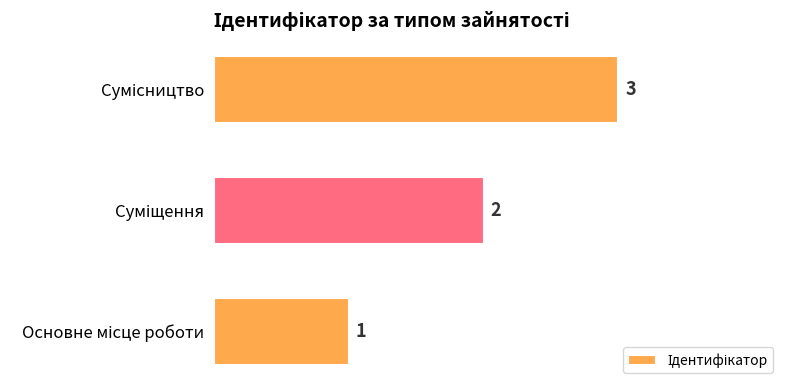

What is the sum of all values?

6